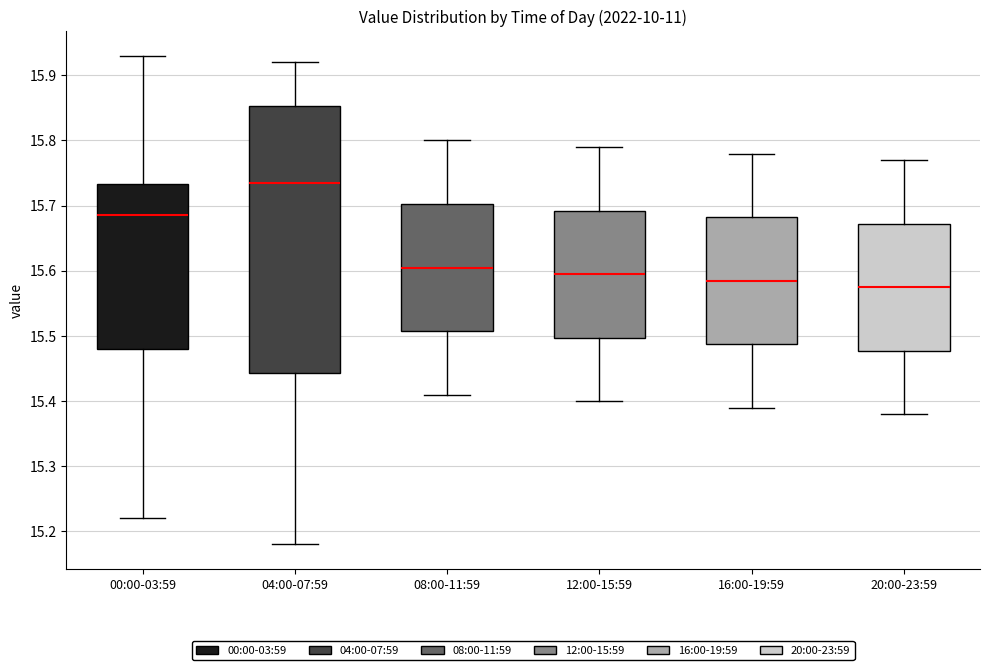

Reading left to right, transcribe this box plot: for each box, give where its median line is, the range the box spans, and where its two whiskers end, as read against the y-axis. The values are not printed on the chart, so give them approximately, as read against the axis.

00:00-03:59: median 15.69, box 15.48 to 15.73, whiskers 15.22 to 15.93
04:00-07:59: median 15.74, box 15.44 to 15.85, whiskers 15.18 to 15.92
08:00-11:59: median 15.61, box 15.51 to 15.70, whiskers 15.41 to 15.80
12:00-15:59: median 15.60, box 15.50 to 15.69, whiskers 15.40 to 15.79
16:00-19:59: median 15.59, box 15.49 to 15.68, whiskers 15.39 to 15.78
20:00-23:59: median 15.58, box 15.48 to 15.67, whiskers 15.38 to 15.77